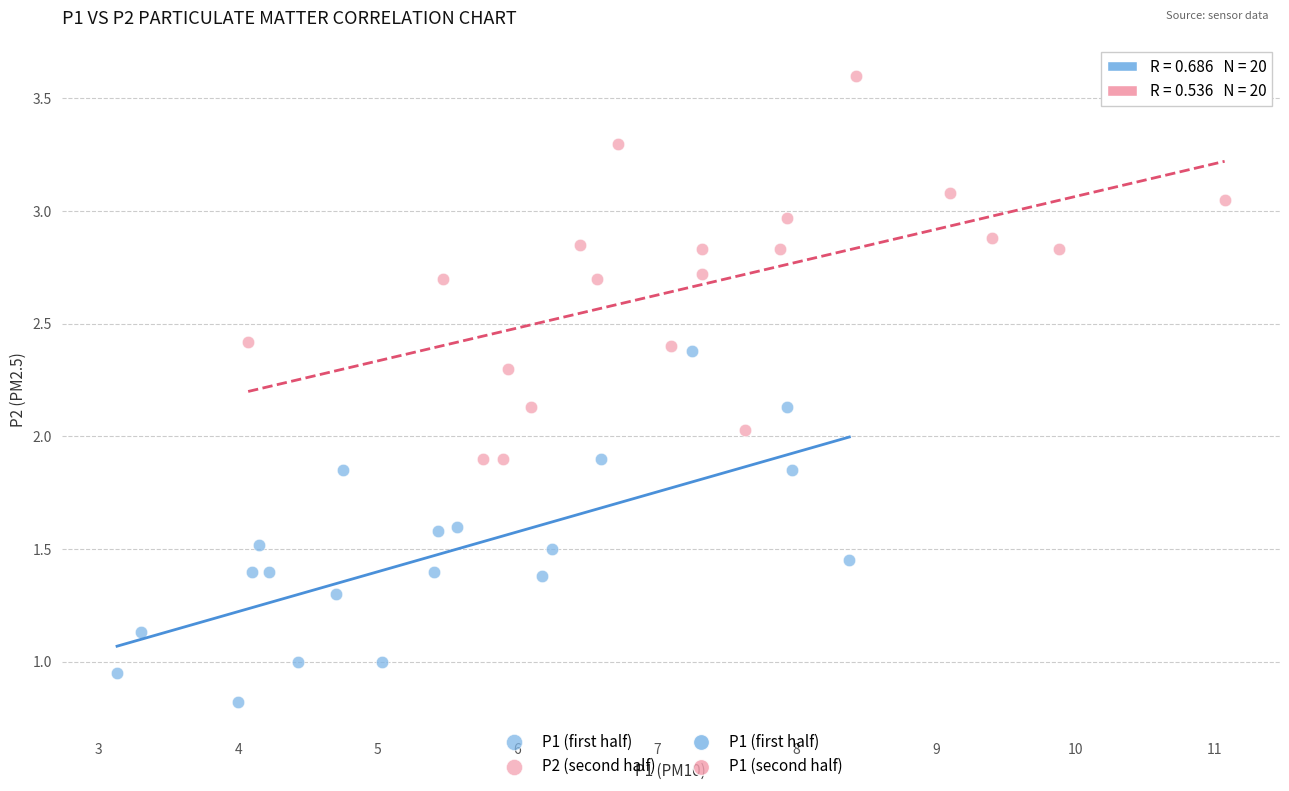

Which series reaches the maximum Y coordinate?

P2 (second half)